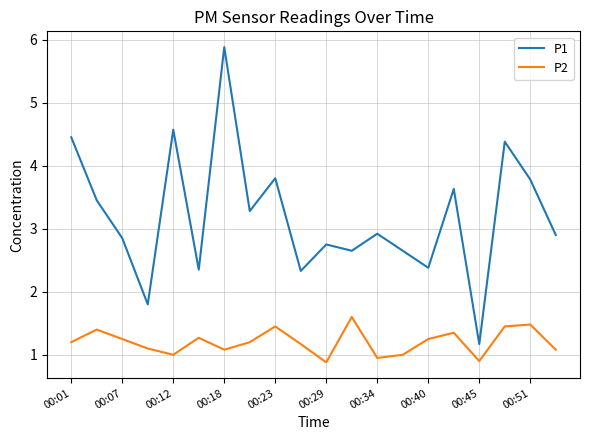

True or false: P1 and P2 intersect in this chart.

False